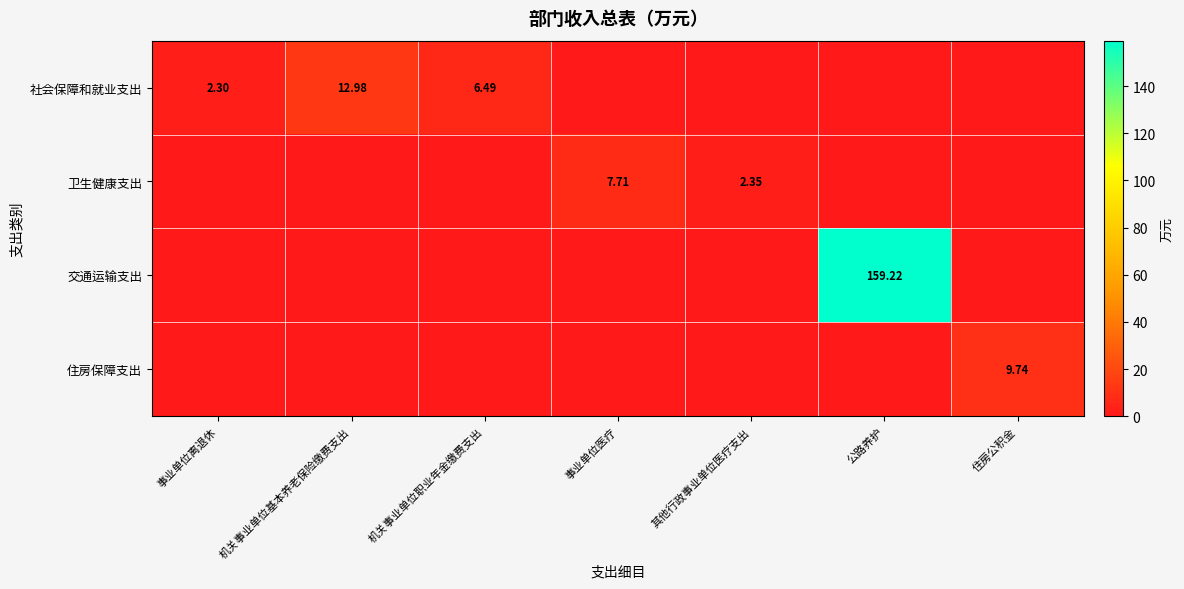

The 卫生健康支出 series shows 0.9 at 其他行政事业单位医疗支出. True or false?

False